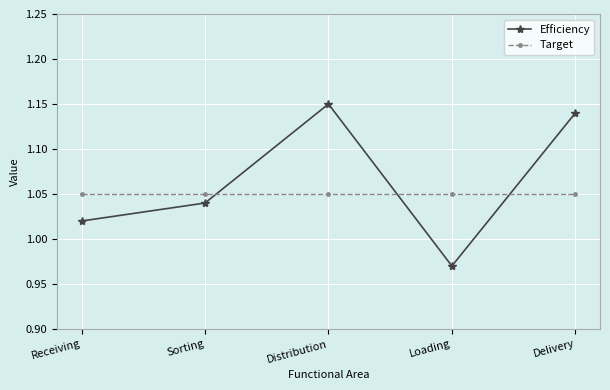

Rank the series by their average value, from highest to lowest.

Efficiency, Target